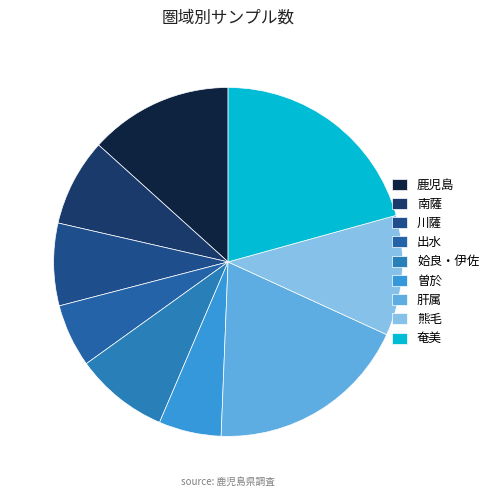

True or false: 熊毛 accounts for 11% of the total.

True